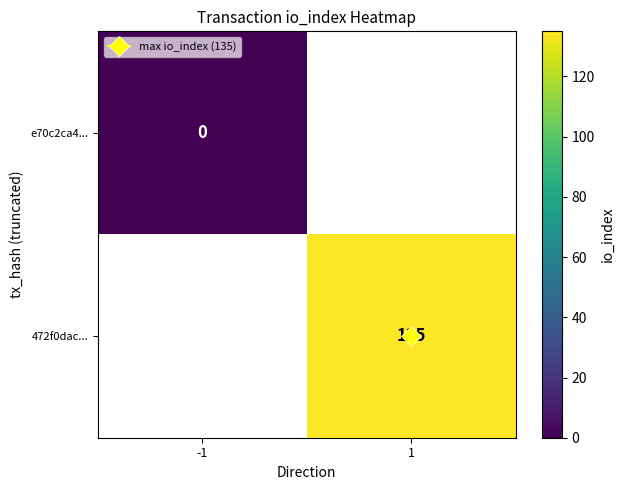

What is the greatest value displayed?

135.0